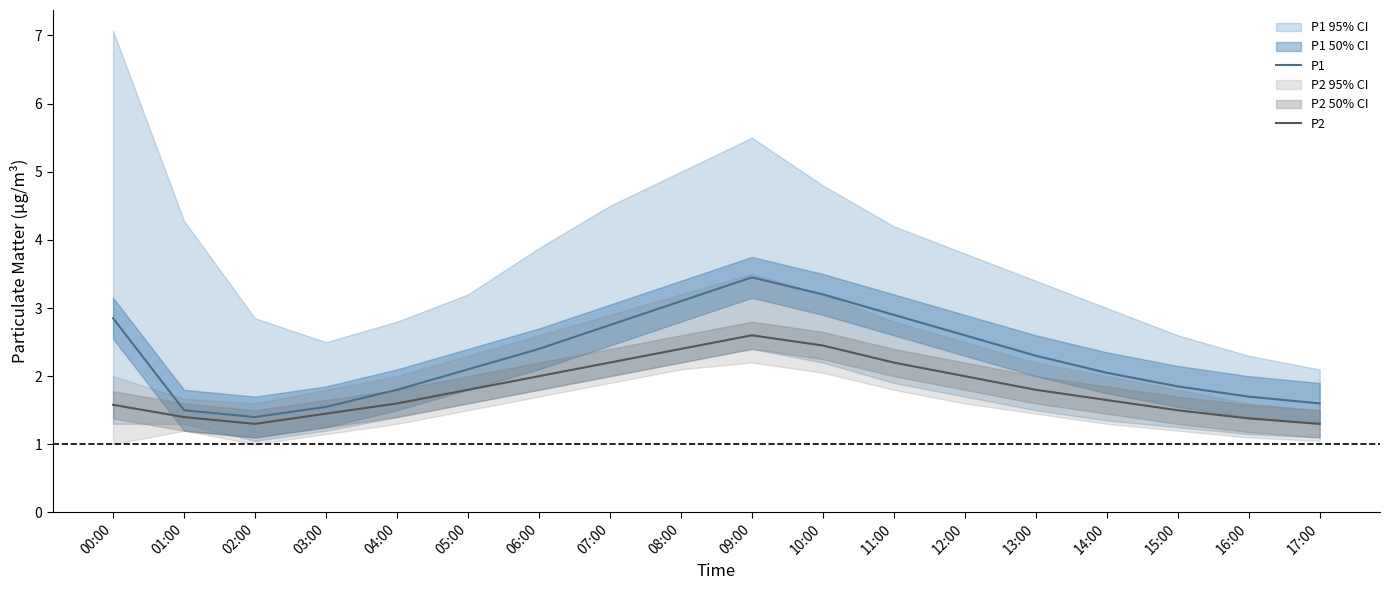

Reading left to right, transcribe all the data shown in this chart.

P1: 2.9	1.5	1.4	1.6	1.8	2.1	2.4	2.8	3.1	3.5	3.2	2.9	2.6	2.3	2.0	1.9	1.7	1.6
P2: 1.6	1.4	1.3	1.4	1.6	1.8	2.0	2.2	2.4	2.6	2.5	2.2	2.0	1.8	1.6	1.5	1.4	1.3